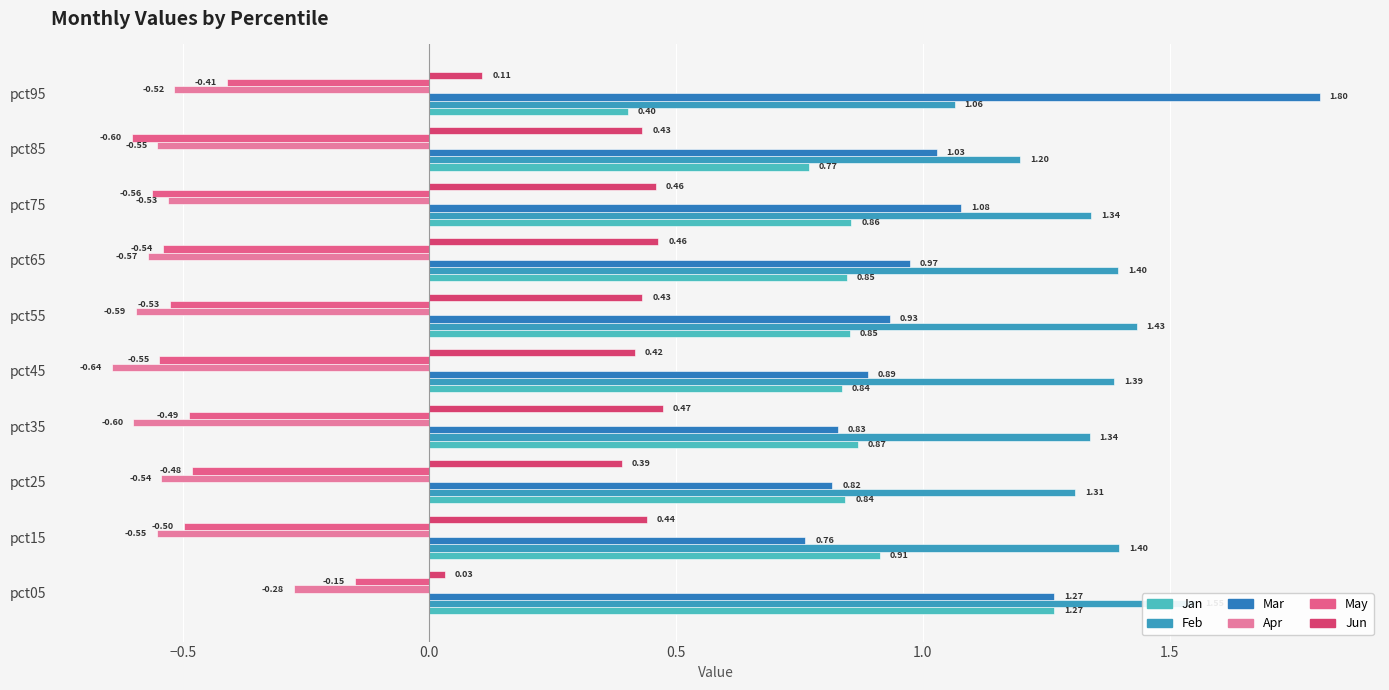

Reading left to right, list all the values displayed in this chart.

Jan: 1.3	0.9	0.8	0.9	0.8	0.9	0.8	0.9	0.8	0.4
Feb: 1.6	1.4	1.3	1.3	1.4	1.4	1.4	1.3	1.2	1.1
Mar: 1.3	0.8	0.8	0.8	0.9	0.9	1.0	1.1	1.0	1.8
Apr: -0.3	-0.6	-0.5	-0.6	-0.6	-0.6	-0.6	-0.5	-0.6	-0.5
May: -0.2	-0.5	-0.5	-0.5	-0.5	-0.5	-0.5	-0.6	-0.6	-0.4
Jun: 0.0	0.4	0.4	0.5	0.4	0.4	0.5	0.5	0.4	0.1